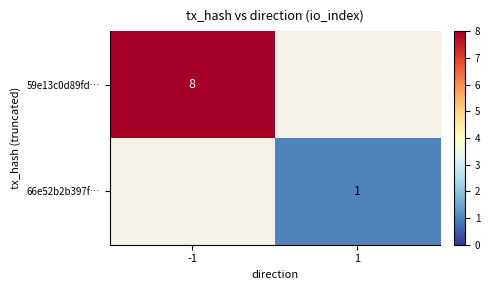

The 66e52b2b397f… series shows 1 at 1. True or false?

True